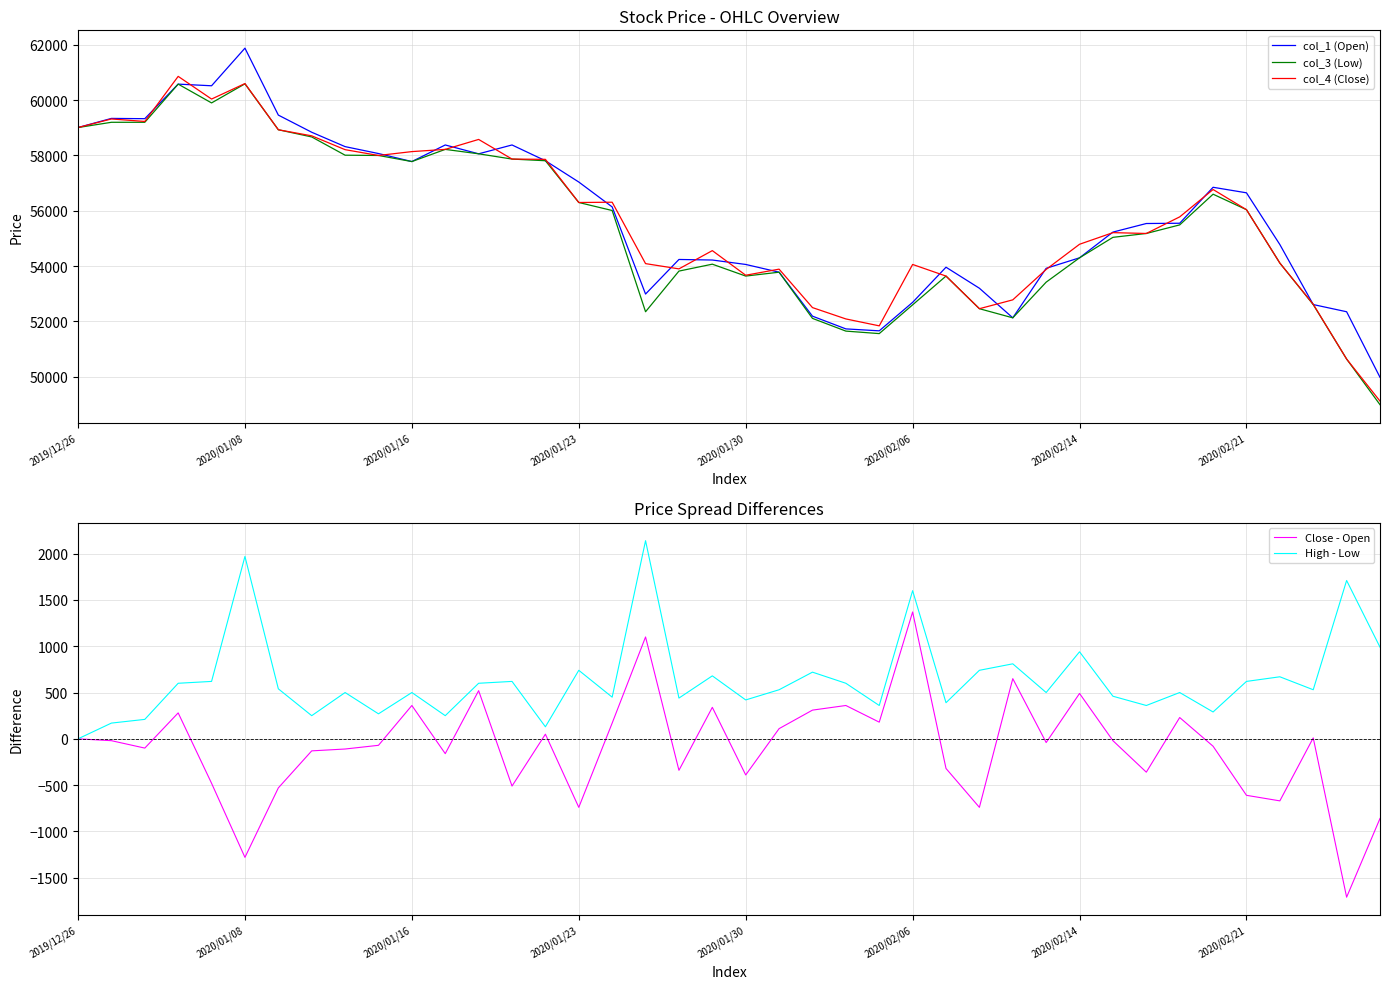

The value of col_1 (Open) at 2019/12/26 is 32909. True or false?

False